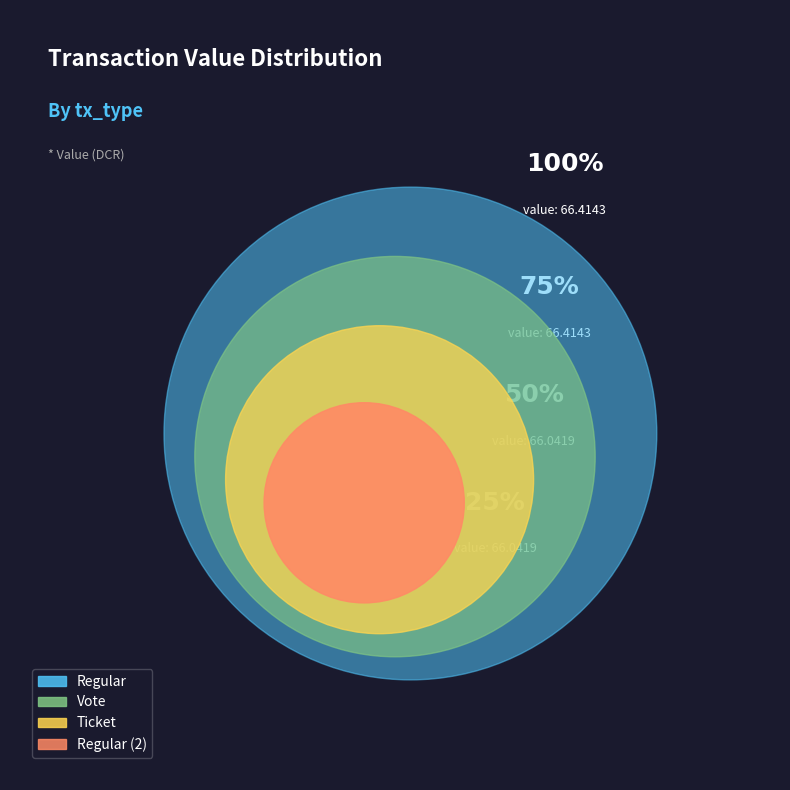

Combined, do Regular (2) and Vote account for over 50%?

No